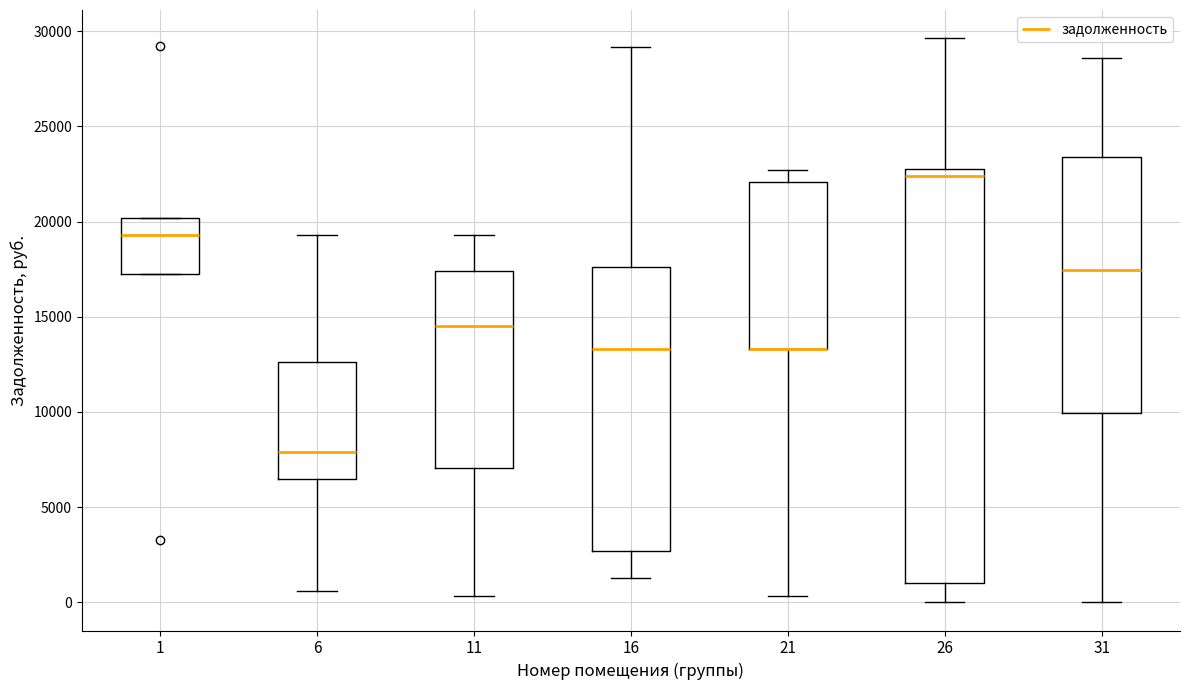

Which box is the tallest, from its lower edge to its upper edge?

26